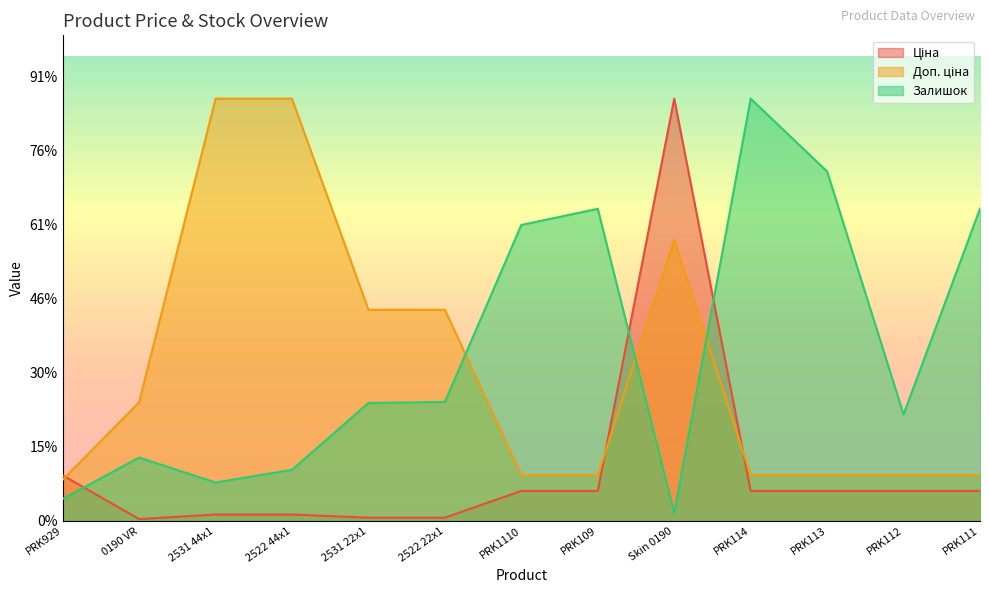

The value of Ціна at PRK109 is 499.9. True or false?

False